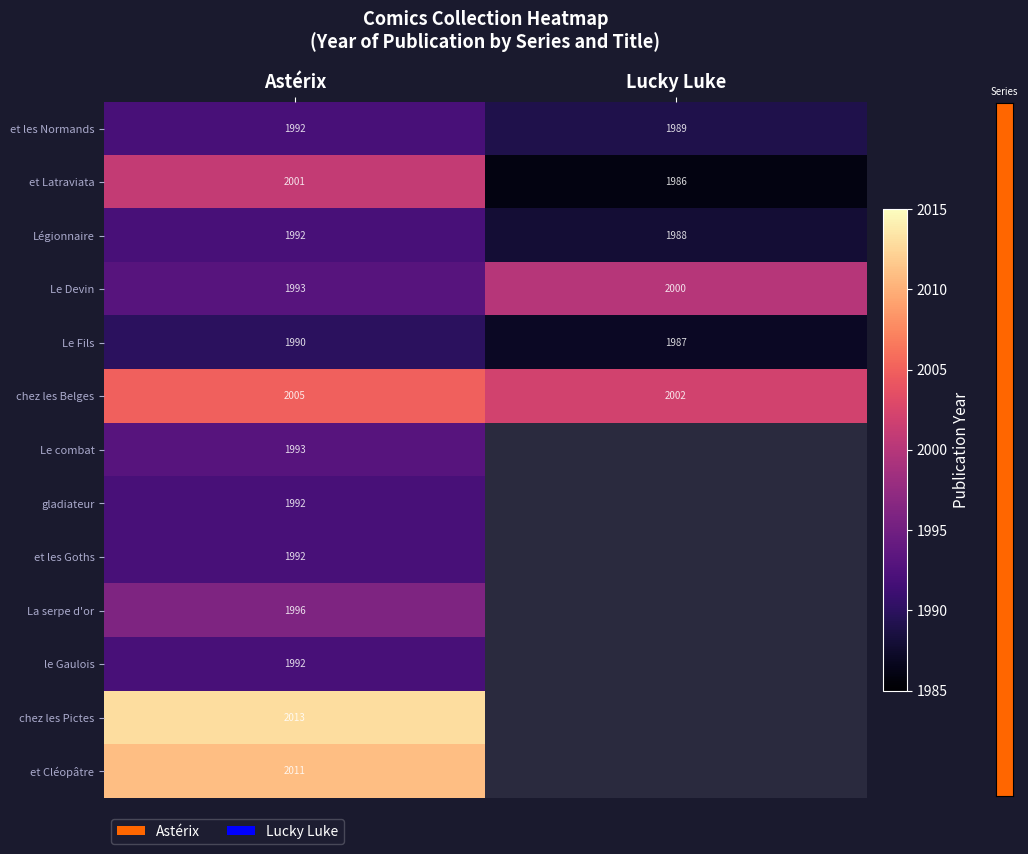

What is the sum of all chez les Belges values?

4007